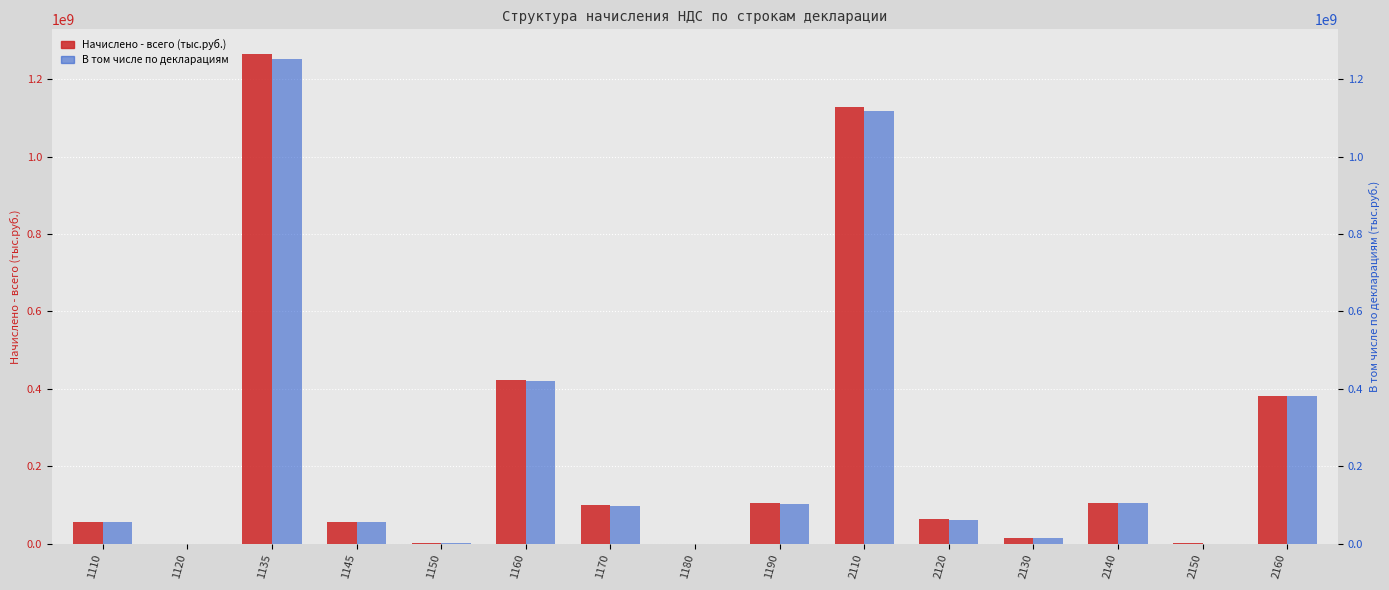

Reading right to left, extract all data points from this chart.

Начислено - всего (тыс.руб.): 381496989	741554	105652879	15986820	63433382	1129119397	104304608	305749	99107255	422172074	745765	56165131	1265482197	96274	57364137
В том числе по декларациям: 380728956	729226	105803385	15988289	61816440	1118907548	103931841	304569	98844988	421700122	733930	56021292	1252323020	96276	57356868